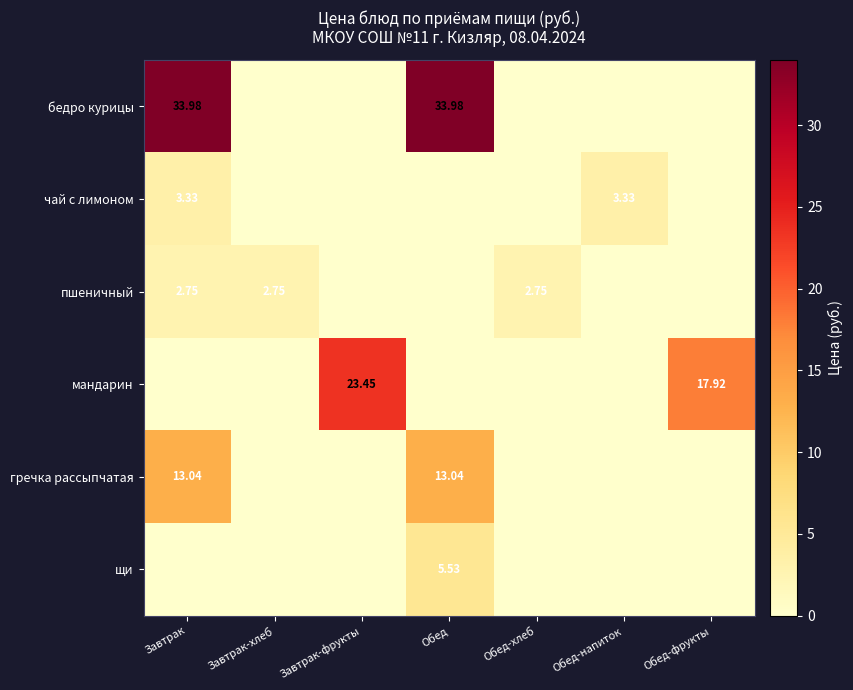

Between Завтрак and Завтрак-фрукты, which is larger?

Завтрак